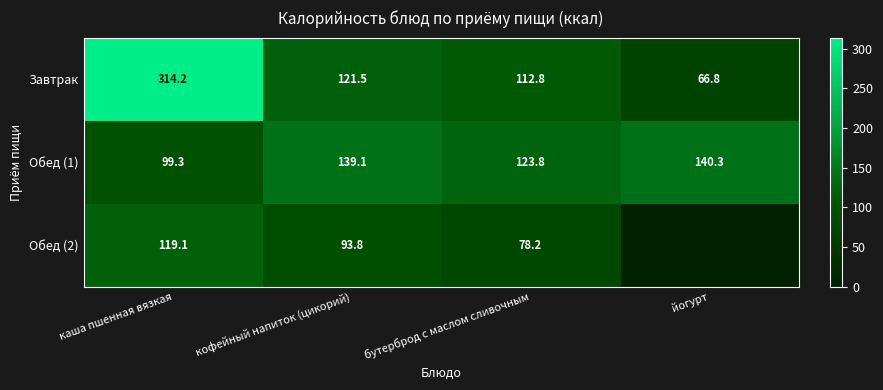

What is the average value of the Обед (1) series?

125.6